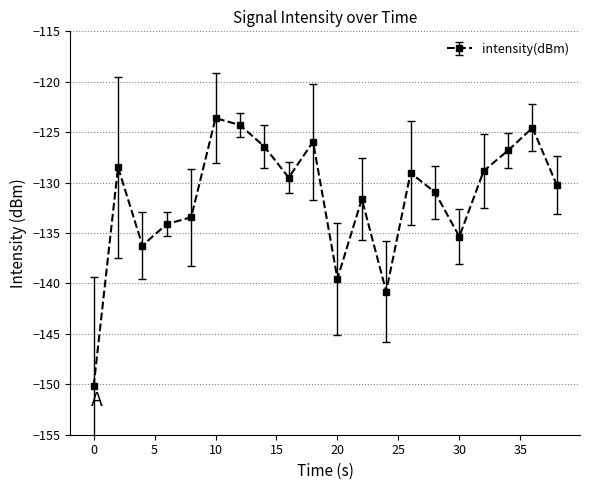

Does the chart display data point markers on the line(s)?

Yes